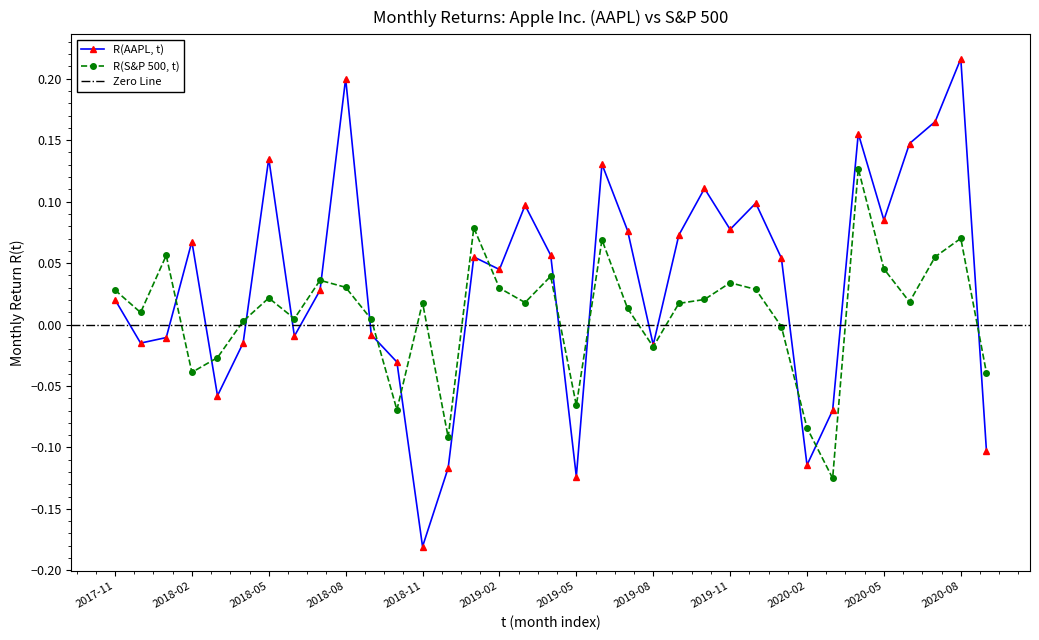

Reading left to right, transcribe all the data shown in this chart.

R(AAPL, t): 0.0	-0.0	-0.0	0.1	-0.1	-0.0	0.1	-0.0	0.0	0.2	-0.0	-0.0	-0.2	-0.1	0.1	0.0	0.1	0.1	-0.1	0.1	0.1	-0.0	0.1	0.1	0.1	0.1	0.1	-0.1	-0.1	0.2	0.1	0.1	0.2	0.2	-0.1
R(S&P 500, t): 0.0	0.0	0.1	-0.0	-0.0	0.0	0.0	0.0	0.0	0.0	0.0	-0.1	0.0	-0.1	0.1	0.0	0.0	0.0	-0.1	0.1	0.0	-0.0	0.0	0.0	0.0	0.0	-0.0	-0.1	-0.1	0.1	0.0	0.0	0.1	0.1	-0.0